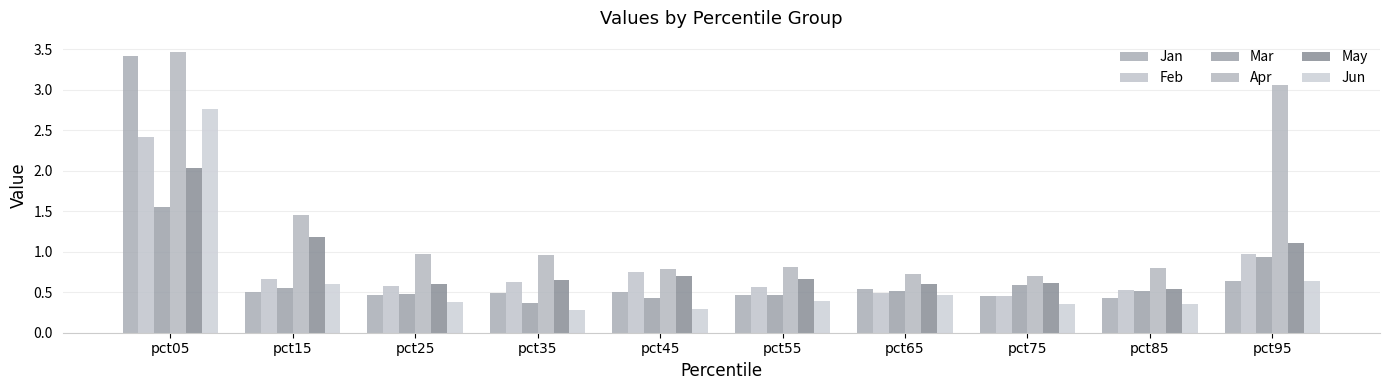

What are all the series names shown in the legend?

Jan, Feb, Mar, Apr, May, Jun